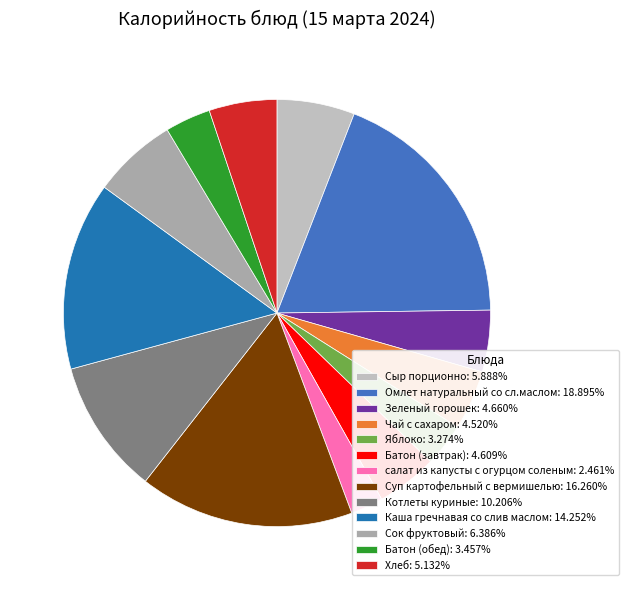

Approximately how many times larger is the value at Хлеб compared to Омлет натуральный со сл.маслом?

0.3